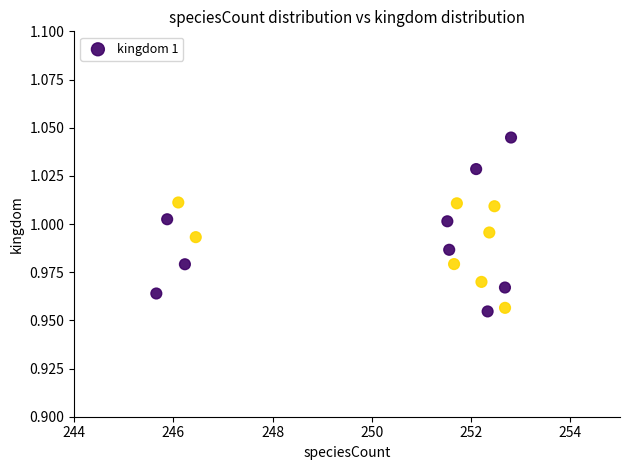

What is the range of X values (max minus min)?

7.1